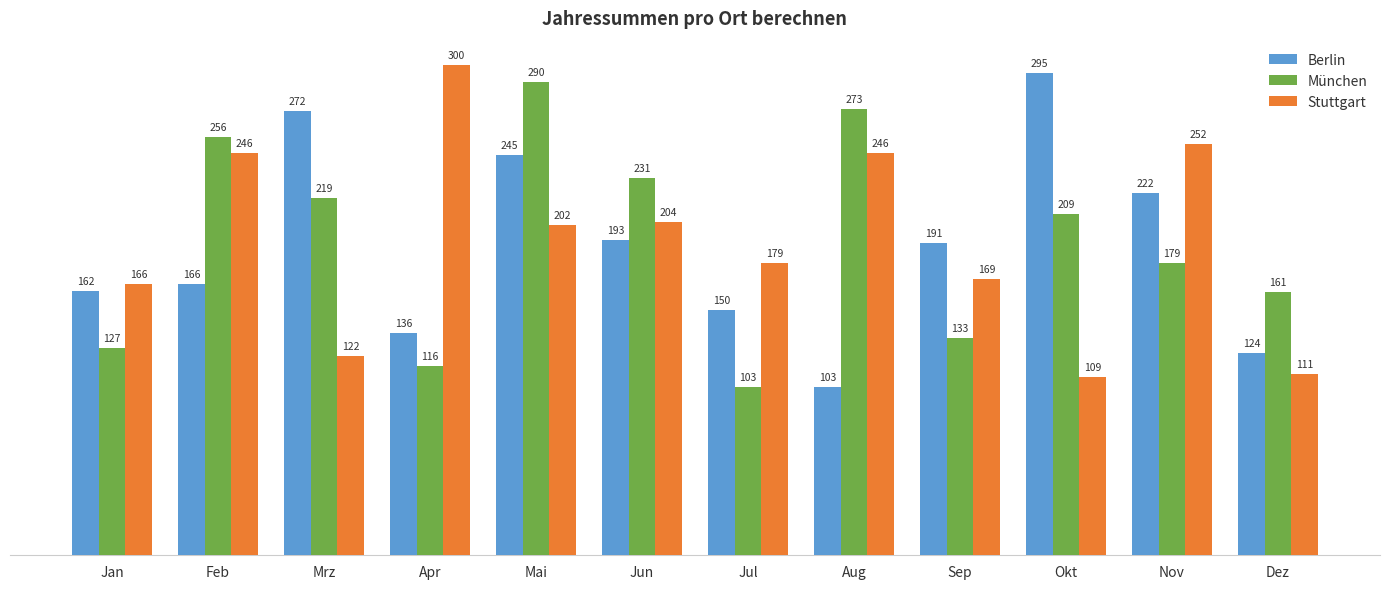

What is the sum of the München values at Jul and Dez?

264